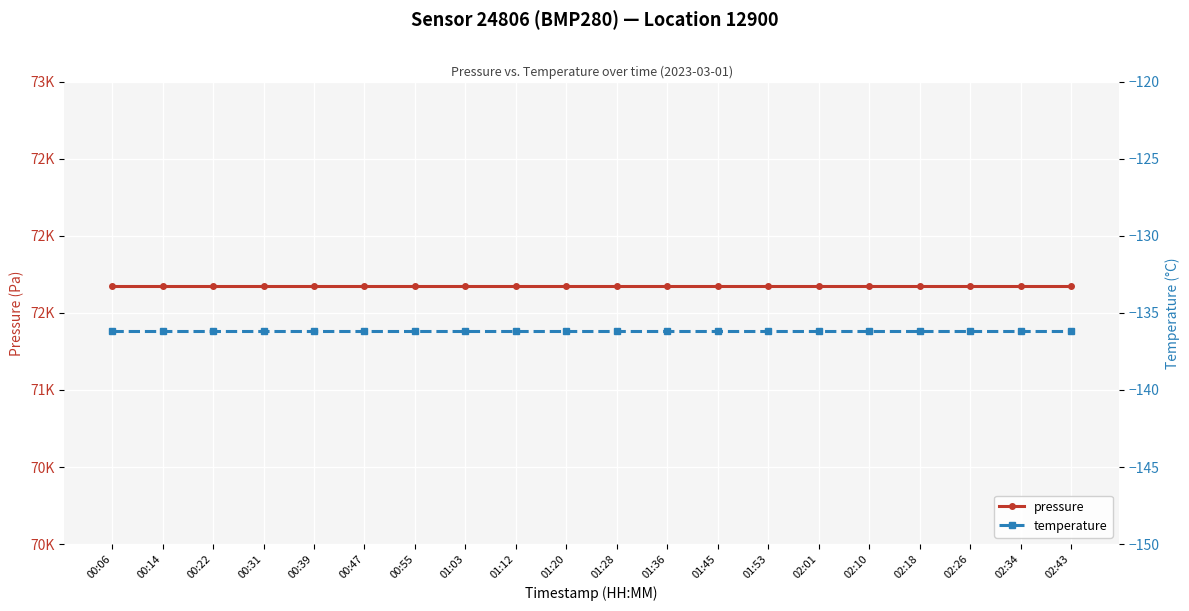

True or false: pressure and temperature cross at least once.

False